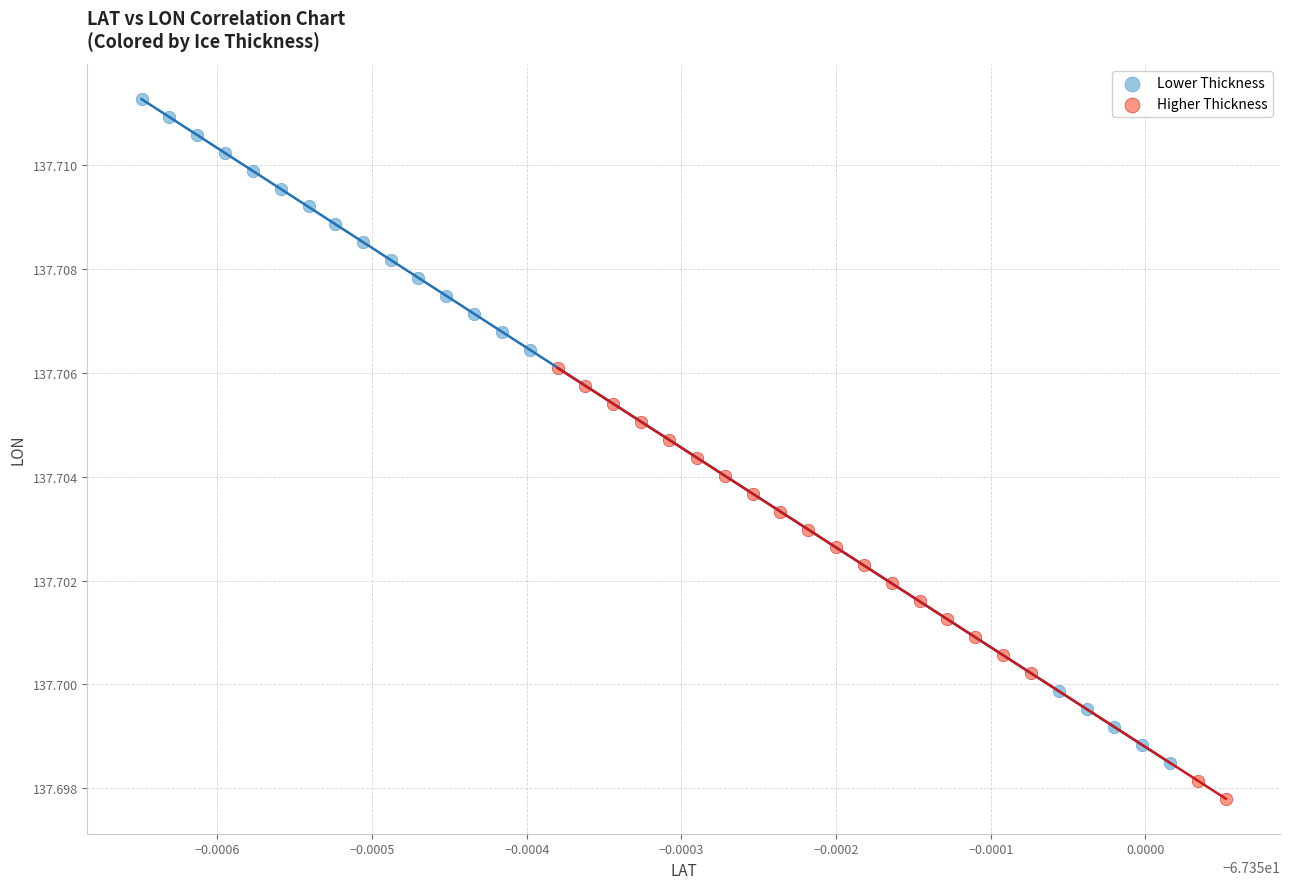

Which series contains the lowest Y value?

Higher Thickness